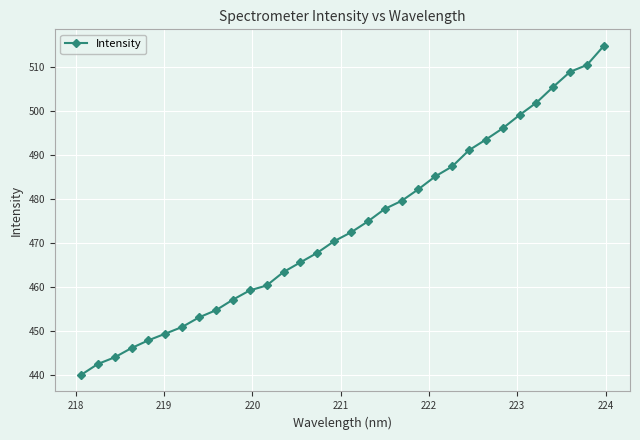

Reading left to right, transcribe all the data shown in this chart.

439.9	442.4	444.0	446.1	447.8	449.3	450.9	453.0	454.7	457.1	459.2	460.3	463.3	465.5	467.7	470.4	472.4	474.9	477.7	479.5	482.2	485.1	487.4	491.1	493.5	496.0	499.1	501.9	505.5	508.9	510.4	514.8